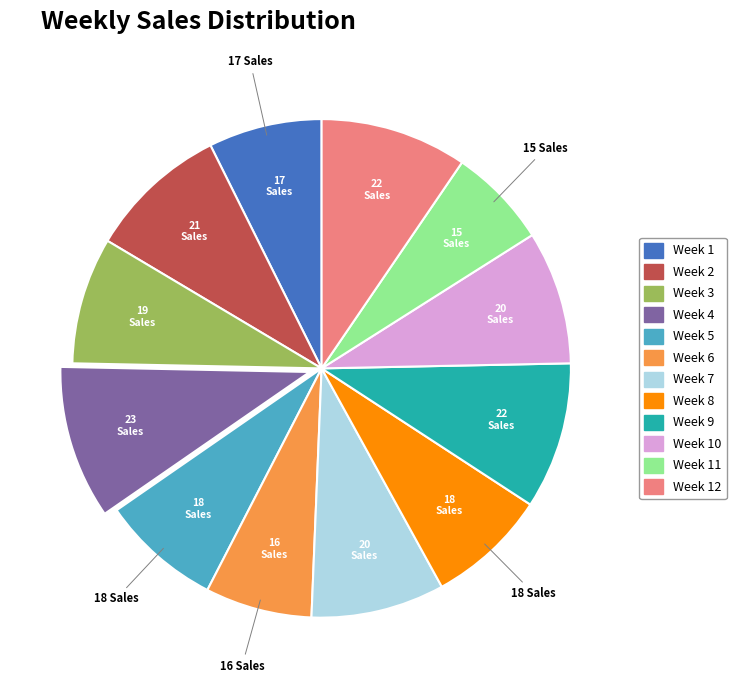

Is Week 4 the majority of the pie?

No